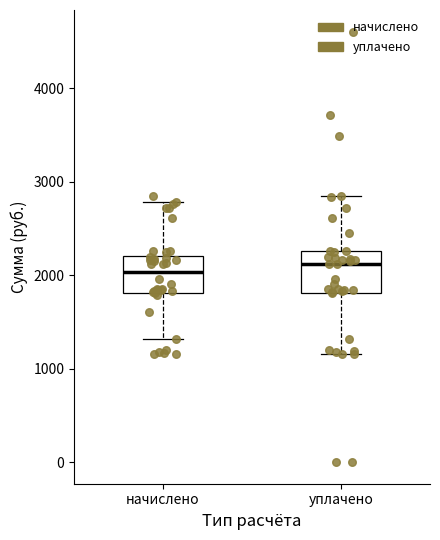

Where is the lower edge of the box for начислено on the y-axis? The values are not printed on the chart, so give them approximately, as read against the axis.

1800